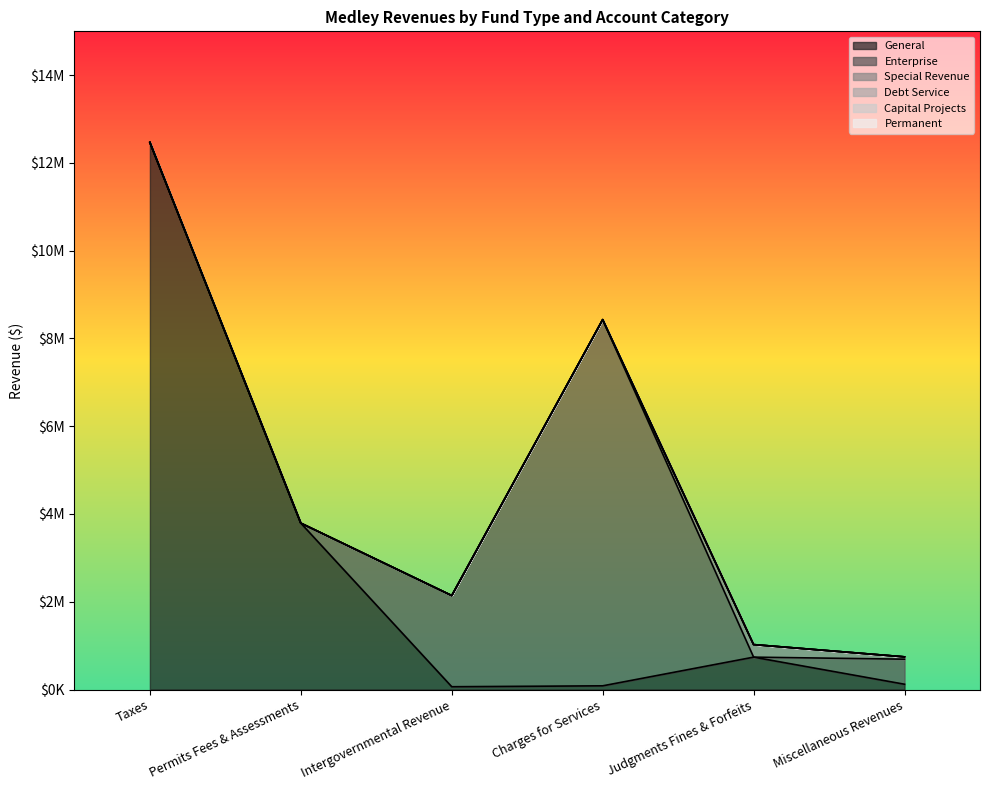

Does the chart display data point markers on the line(s)?

No